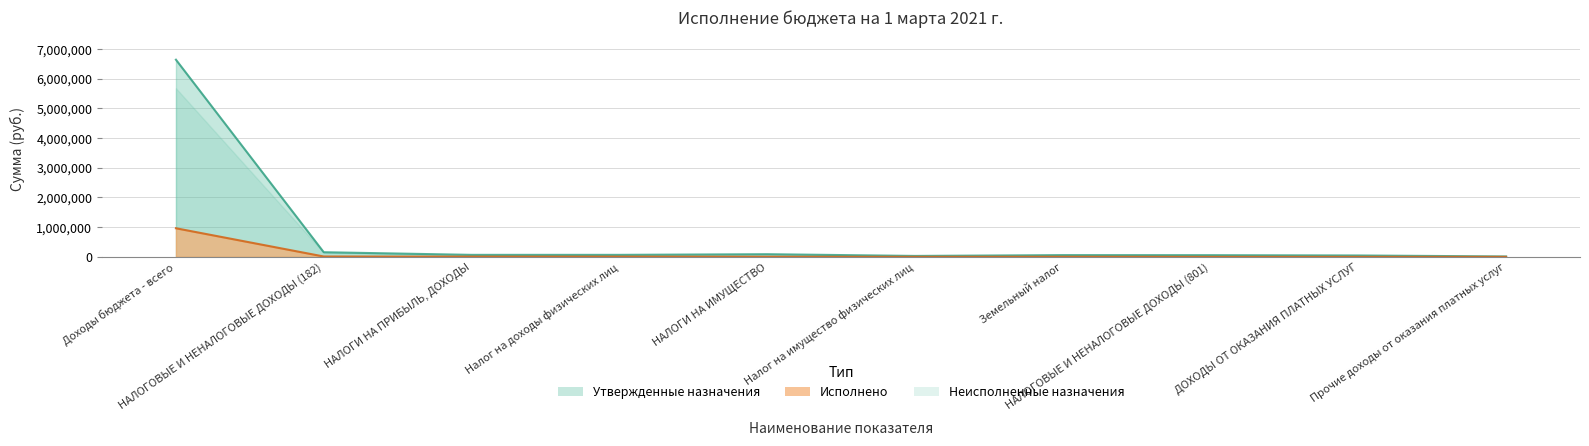

True or false: Исполнено and Утвержденные назначения intersect in this chart.

False